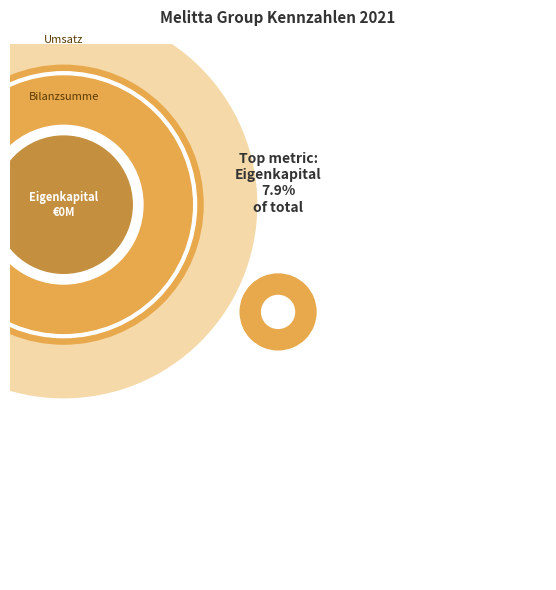

Which category has the biggest portion of the pie?

Umsatz